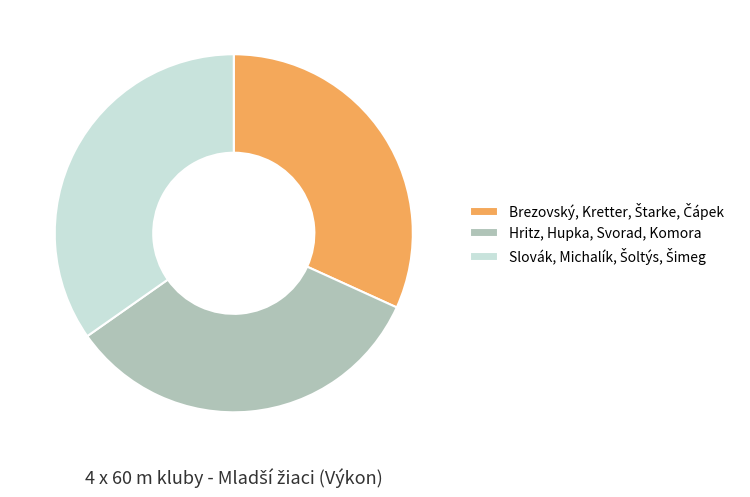

Is there any slice that represents more than half of the pie?

No